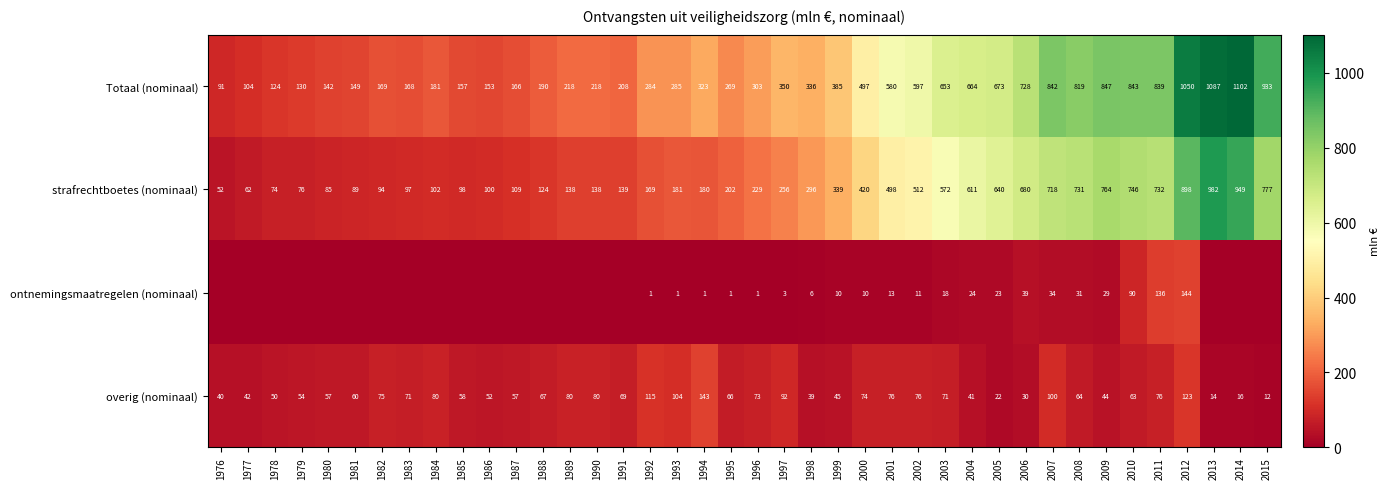

Is the value of Totaal (nominaal) at 2003 greater than the value of overig (nominaal) at 1990?

Yes